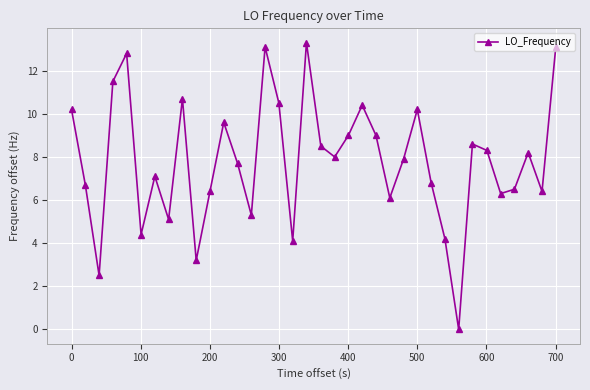

How many interior local valleys (lower than both neighbors) does the data have?

11